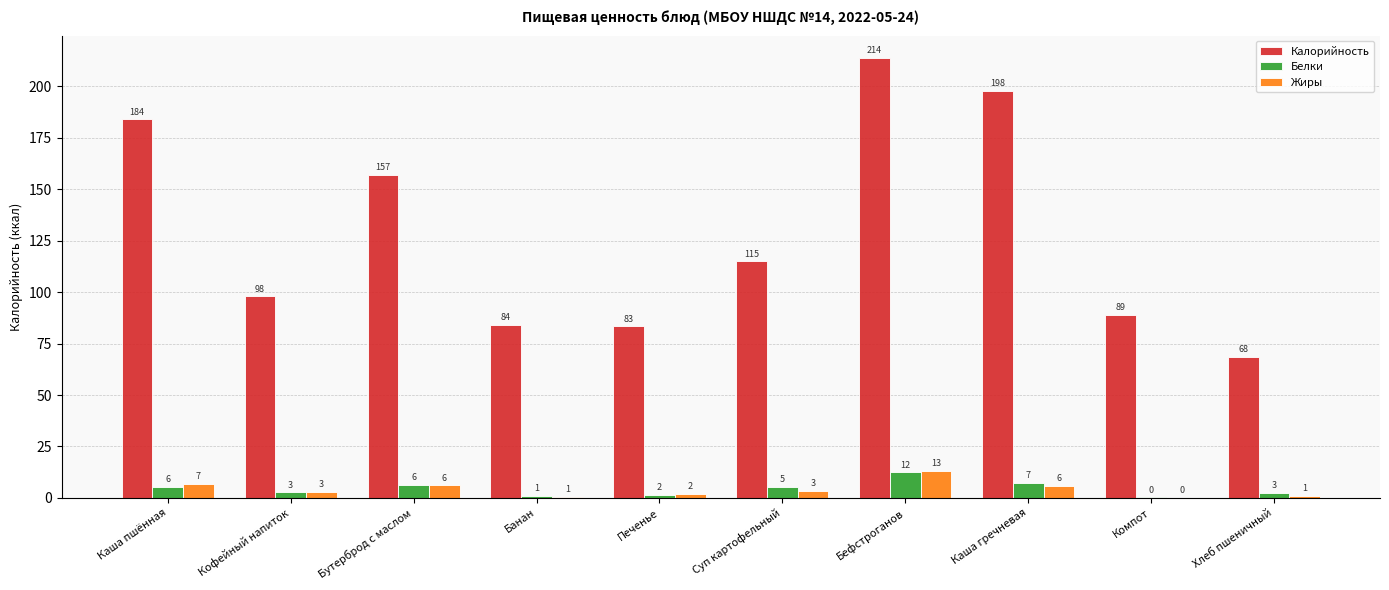

At which category is the sum across all series the highest?

Бефстроганов